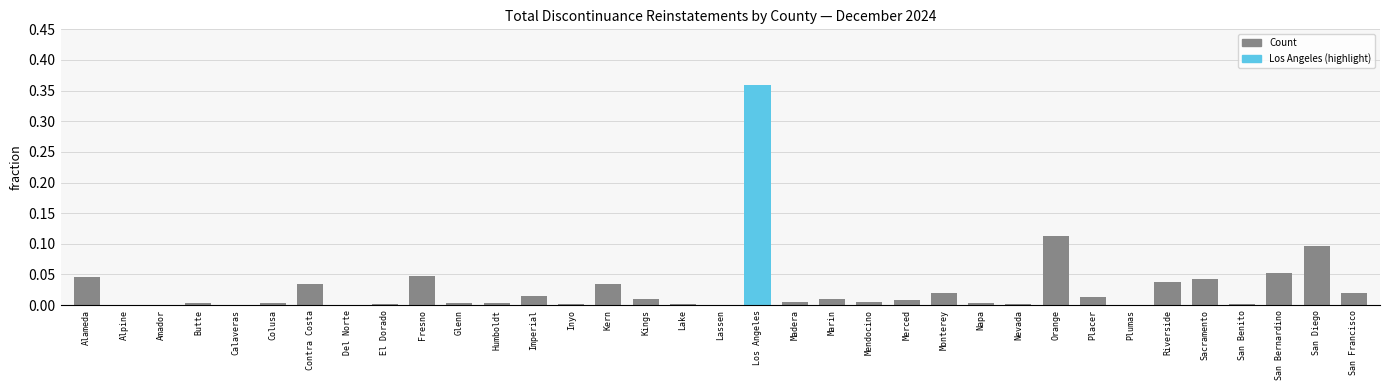

Which label corresponds to the largest value in the chart?

Los Angeles